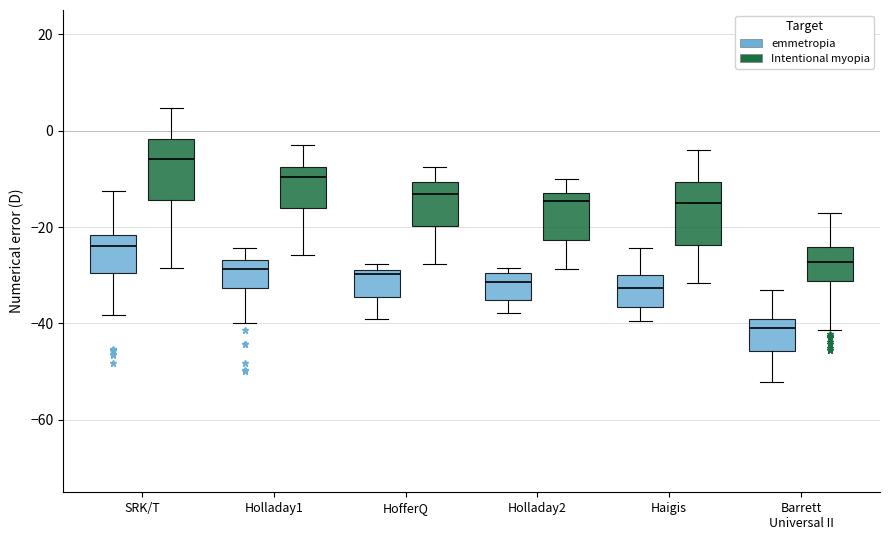

Where is the lower edge of the box for SRK/T (Intentional myopia) on the y-axis? The values are not printed on the chart, so give them approximately, as read against the axis.

-14